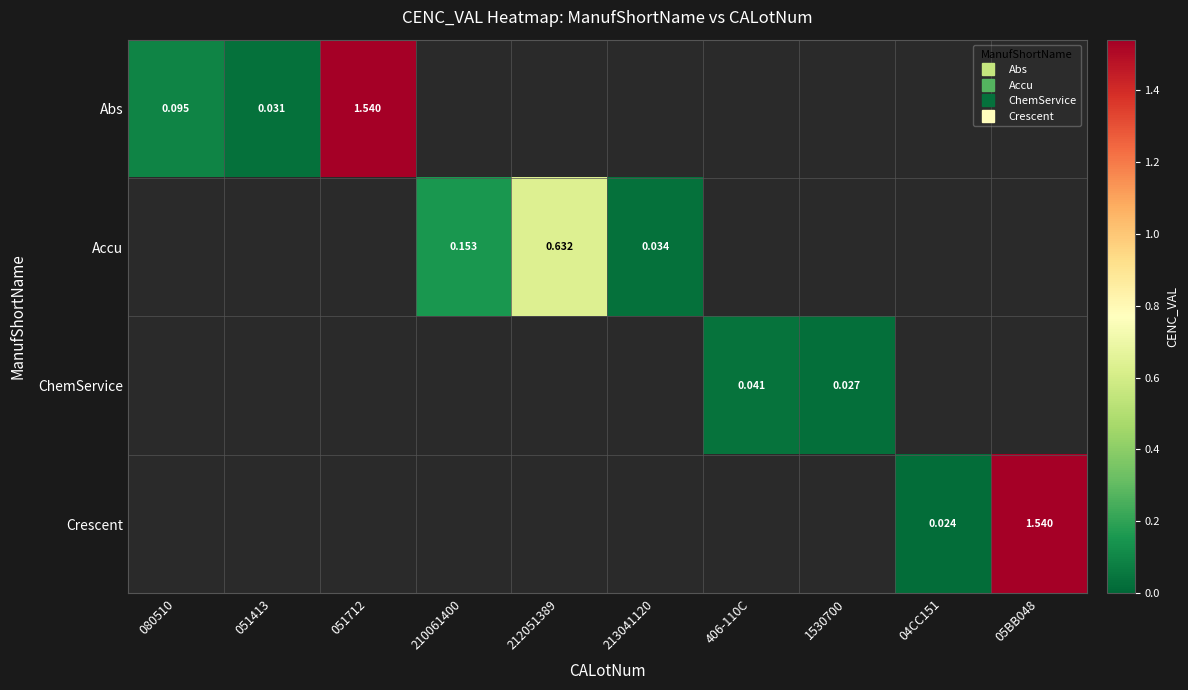

Rank the series by their maximum value, from highest to lowest.

Abs, Accu, ChemService, Crescent